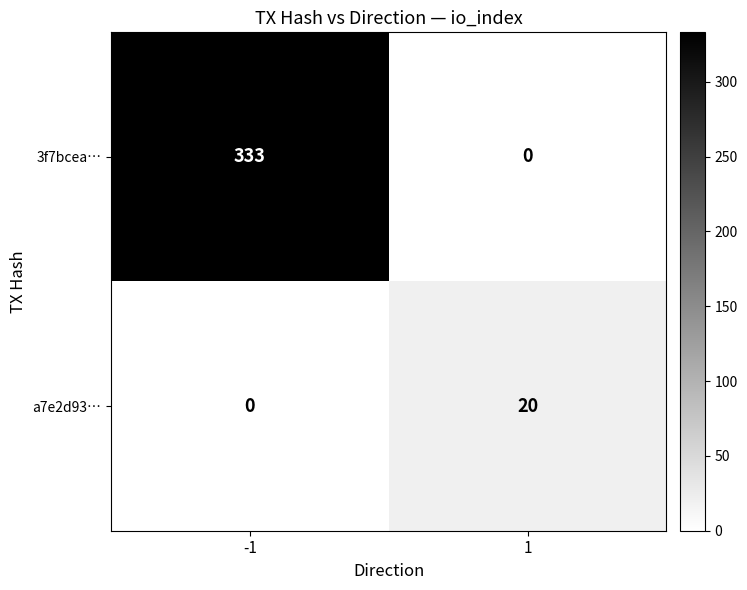

How many data points does each series have?

2